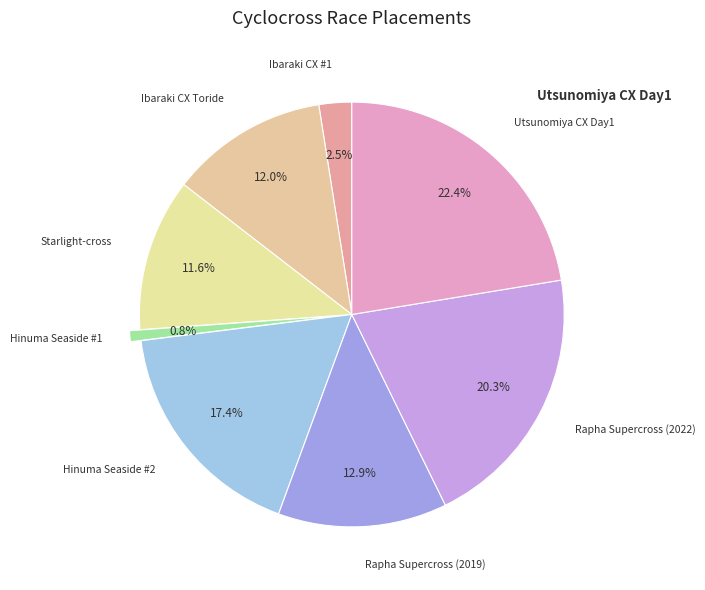

Which slice is the largest?

Utsunomiya CX Day1